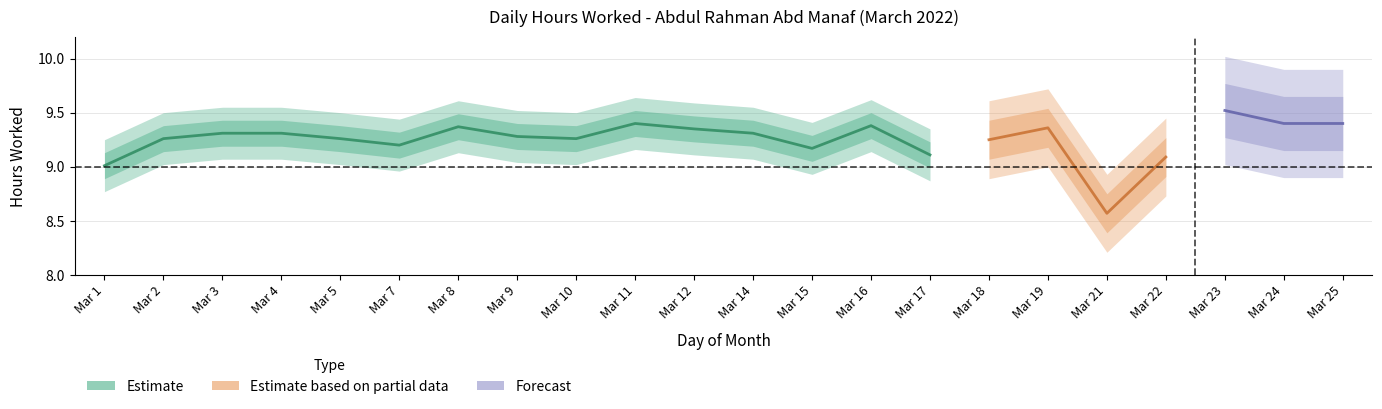

At which category is the sum across all series the highest?

23